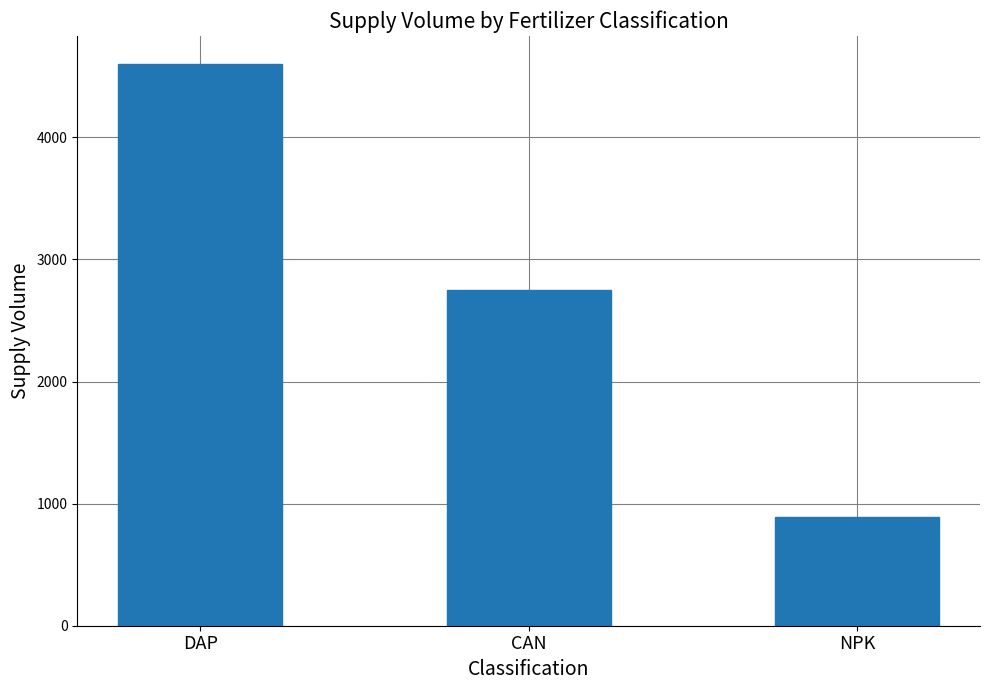

At which category does the chart reach its minimum across all series?

NPK